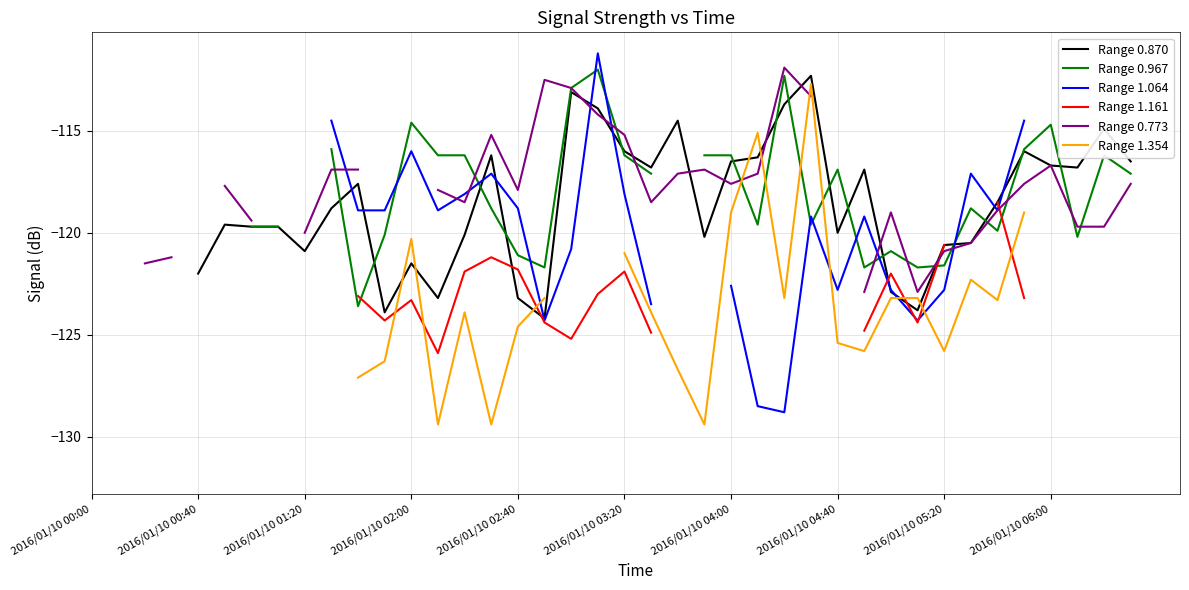

What are all the series names shown in the legend?

Range 0.870, Range 0.967, Range 1.064, Range 1.161, Range 0.773, Range 1.354